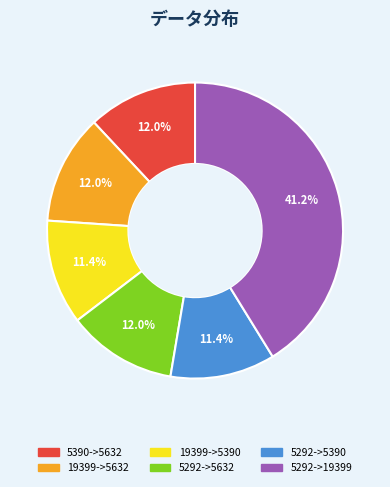

The 19399->5632 slice represents 23% of the pie. True or false?

False